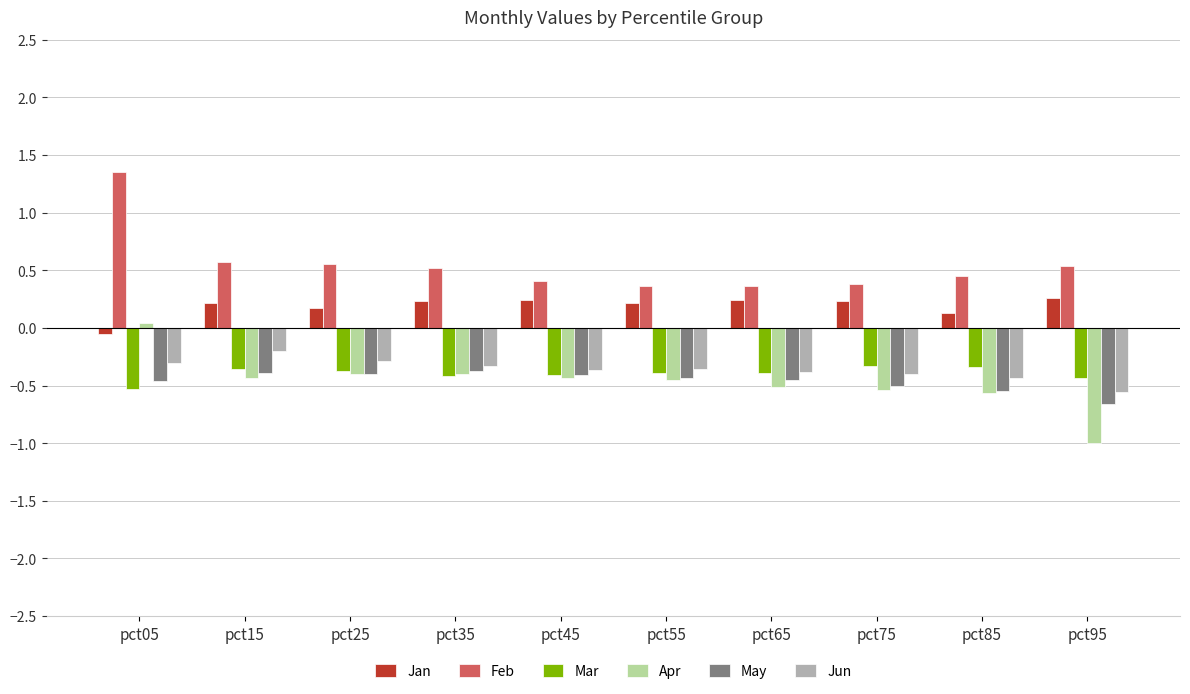

What is the approximate value of Mar at pct45?

-0.4